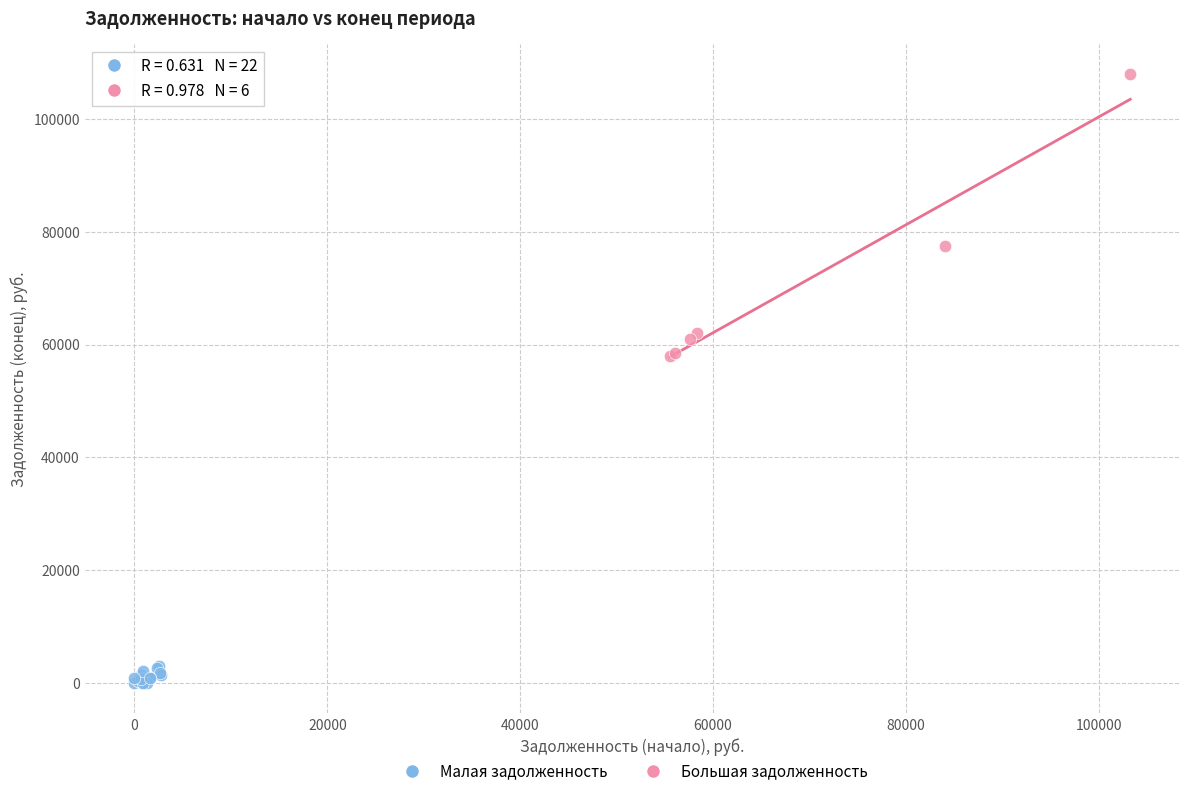

Which series reaches the minimum Y coordinate?

Малая задолженность